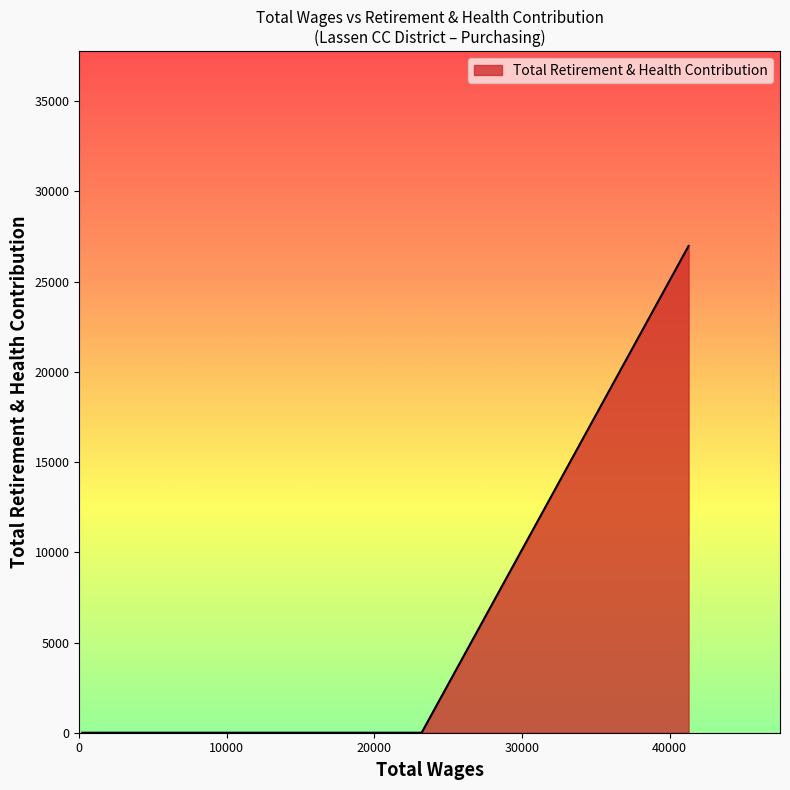

How many distinct data groups are displayed?

1